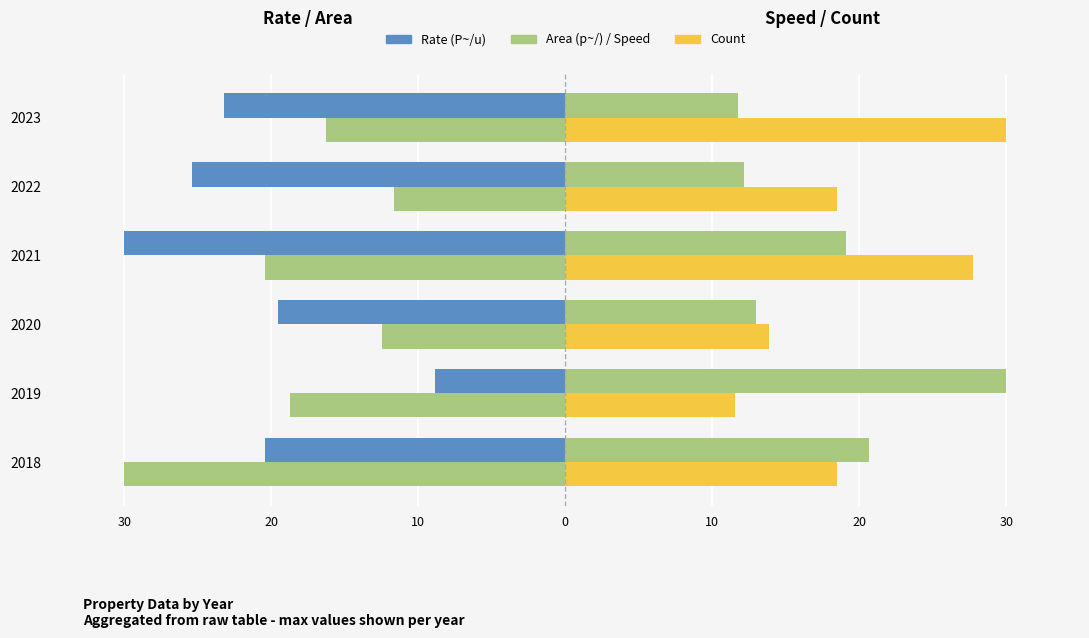

Reading left to right, transcribe all the data shown in this chart.

Rate (P~/u): -20.4	-8.8	-19.6	-30.0	-25.4	-23.2
Area (p~/): -30.0	-18.8	-12.5	-20.4	-11.7	-16.2
Speed (L/u): 20.7	30.0	13.0	19.1	12.2	11.8
Count: 18.5	11.5	13.8	27.7	18.5	30.0